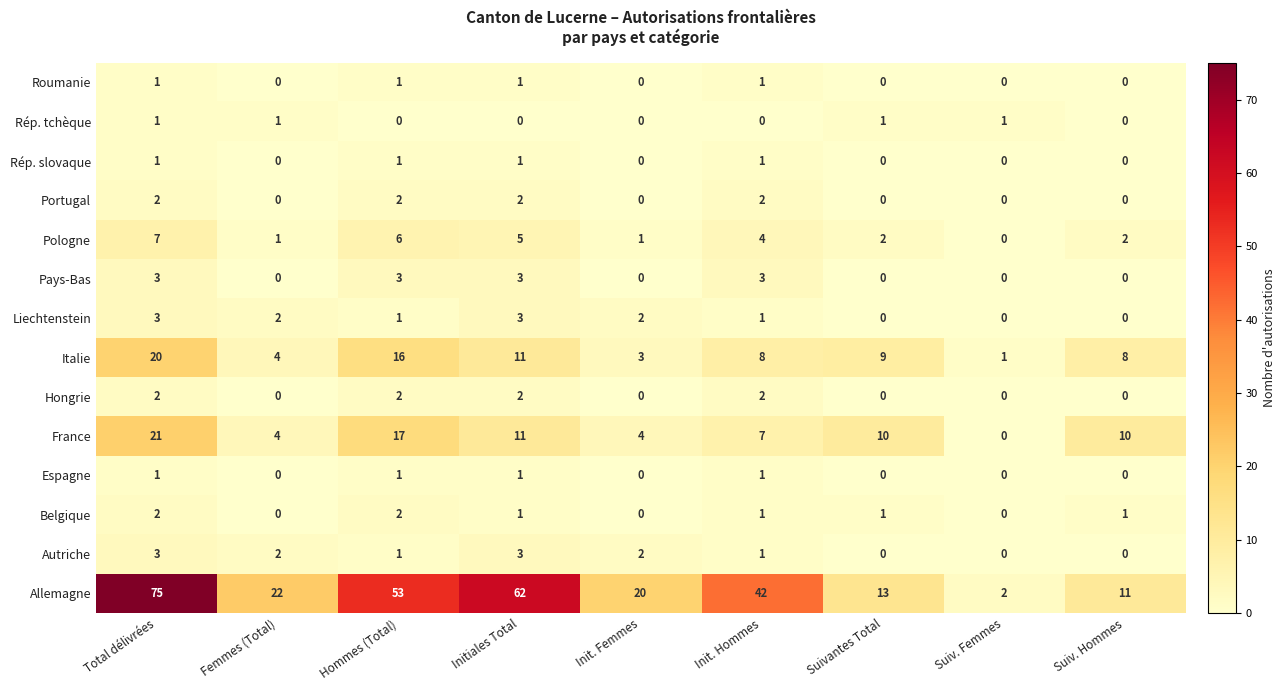

True or false: Espagne has a value of 1 at Initiales Total.

True